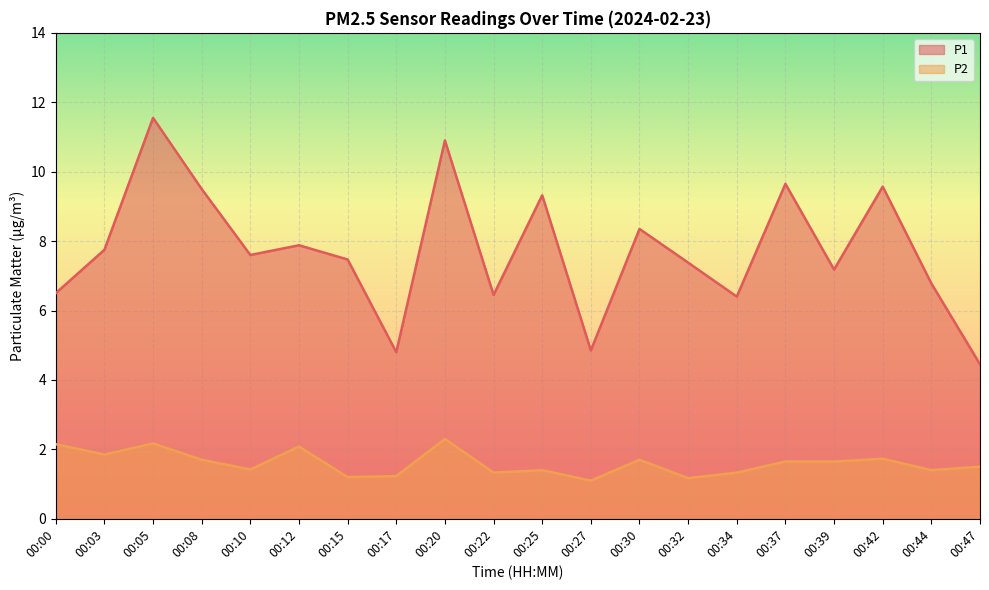

True or false: P1 has a value of 1.6 at 00:10.

False